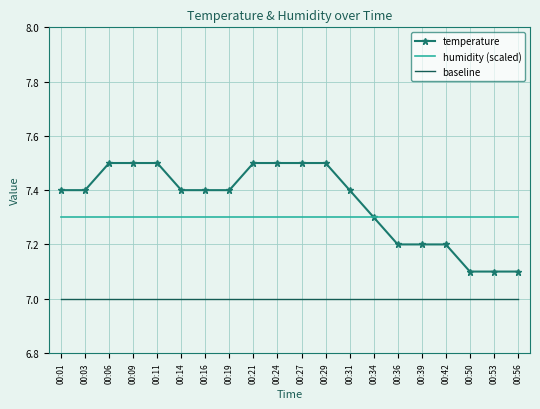

Is the value of humidity (scaled) at 00:42 greater than the value of baseline at 00:16?

Yes